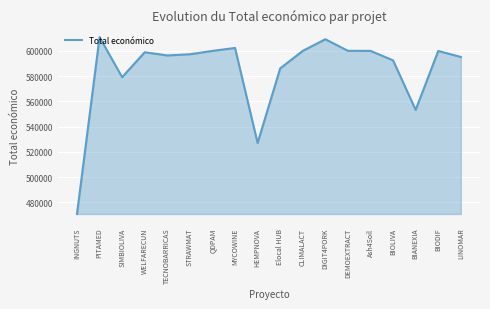

Count the number of categories in the chart.

18